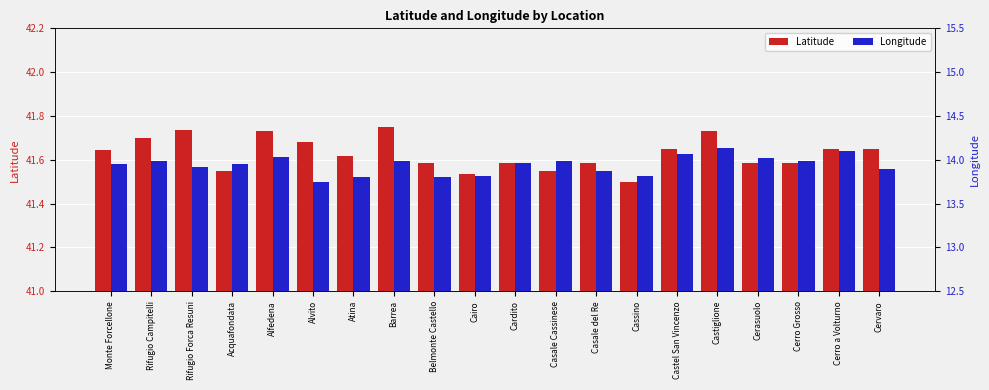

What is the sum of the Longitude values at Casale Cassinese and Belmonte Castello?

27.8